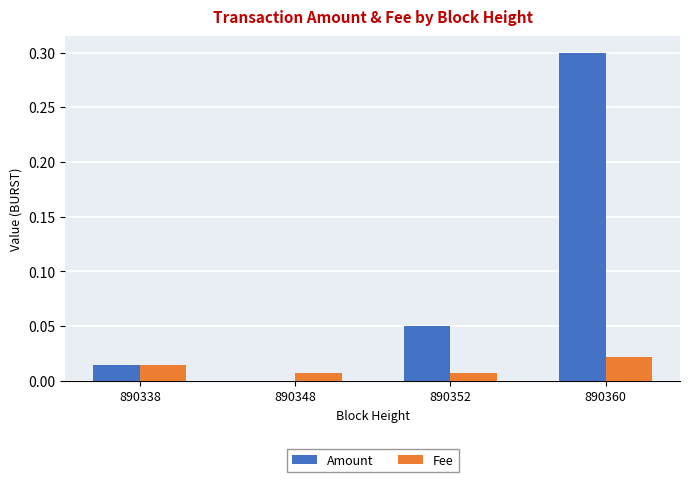

What is the greatest value displayed?

0.3